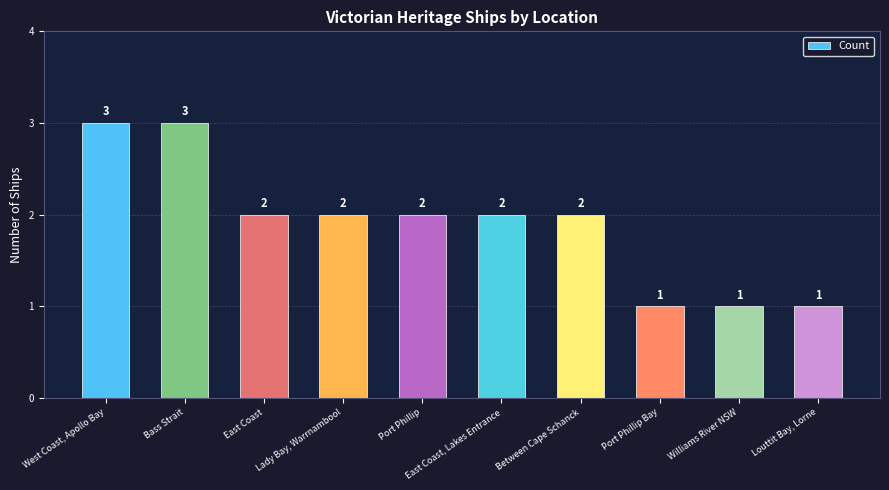

What is the ratio of the value at Between Cape Schanck to the value at Port Phillip?

1.0